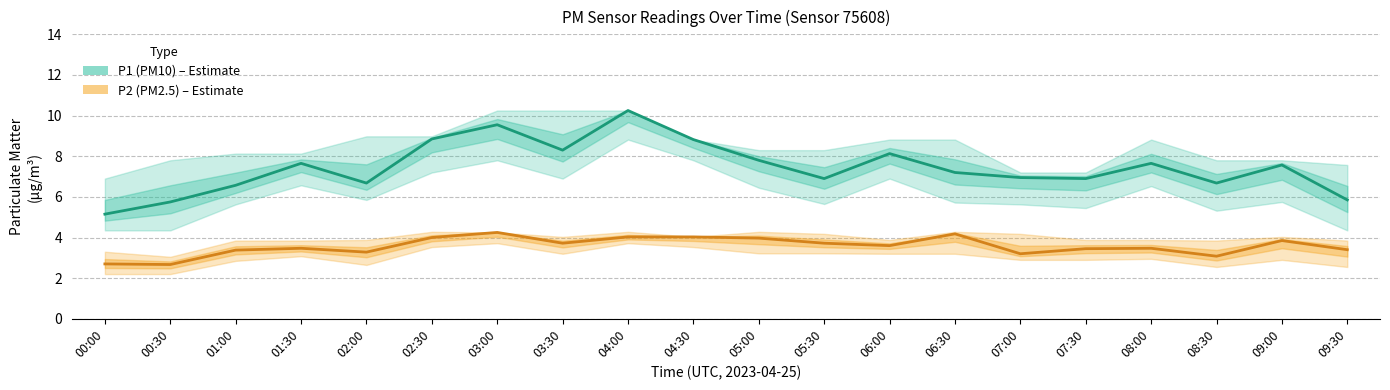

What is the total value across all series at 02:30?

12.8